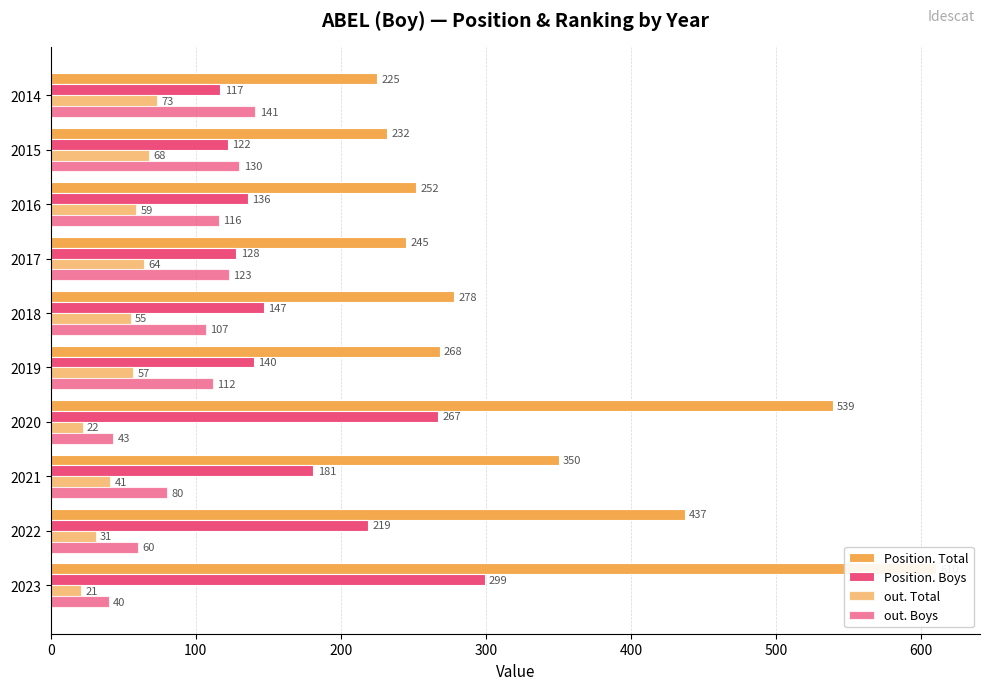

What are all the series names shown in the legend?

Position. Total, Position. Boys, out. Total, out. Boys